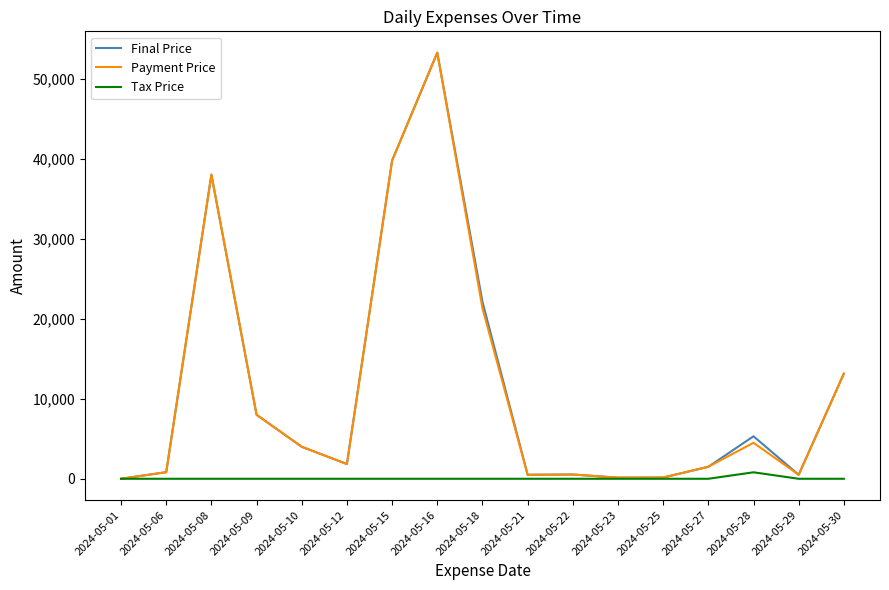

Where is the first local maximum for Final Price?

2024-05-08